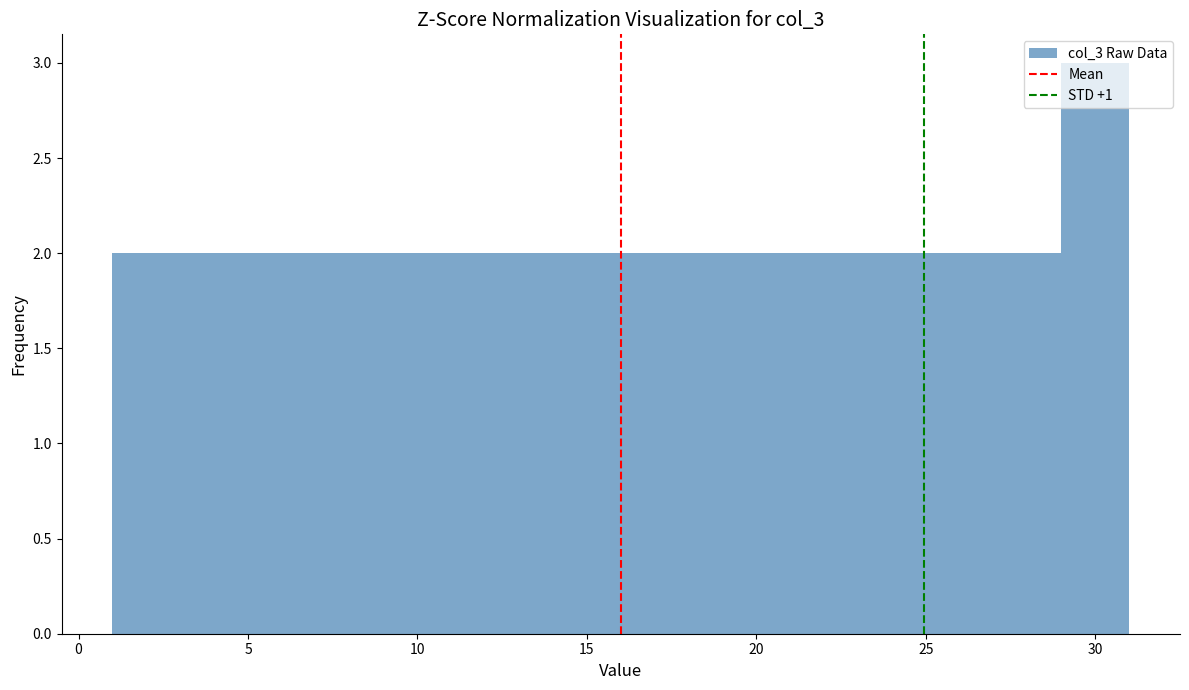

Reading left to right, transcribe this chart: for each bar, give the range it covers on the x-axis and its height. The values are not printed on the chart, so give them approximately, as read against the axis.

1 to 3: 2
3 to 5: 2
5 to 7: 2
7 to 9: 2
9 to 11: 2
11 to 13: 2
13 to 15: 2
15 to 17: 2
17 to 19: 2
19 to 21: 2
21 to 23: 2
23 to 25: 2
25 to 27: 2
27 to 29: 2
29 to 31: 3